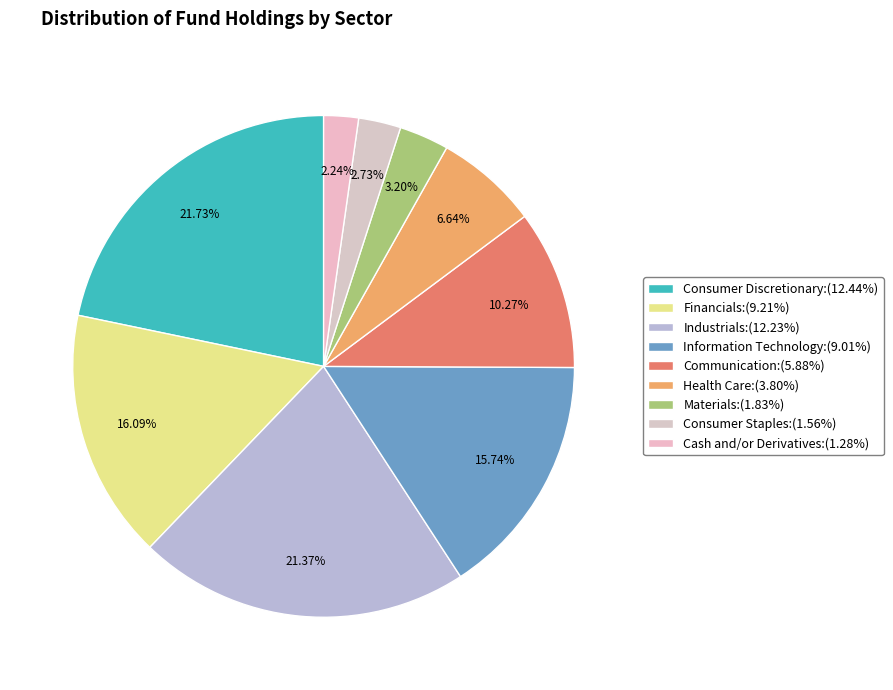

Count the number of slices in the pie.

9